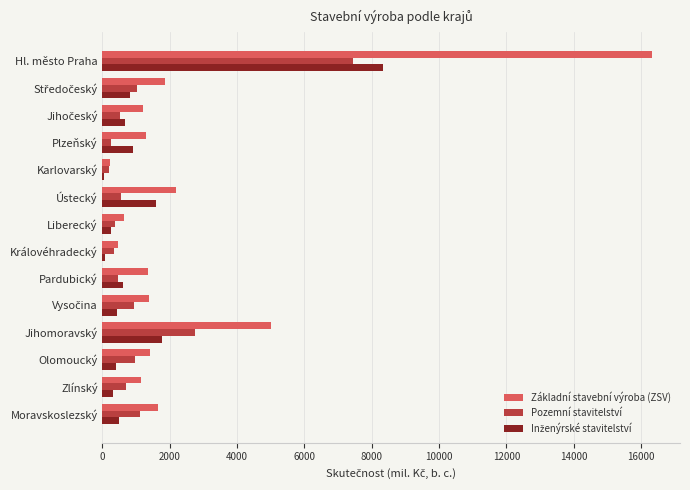

Which series has the largest total across all categories?

Základní stavební výroba (ZSV)